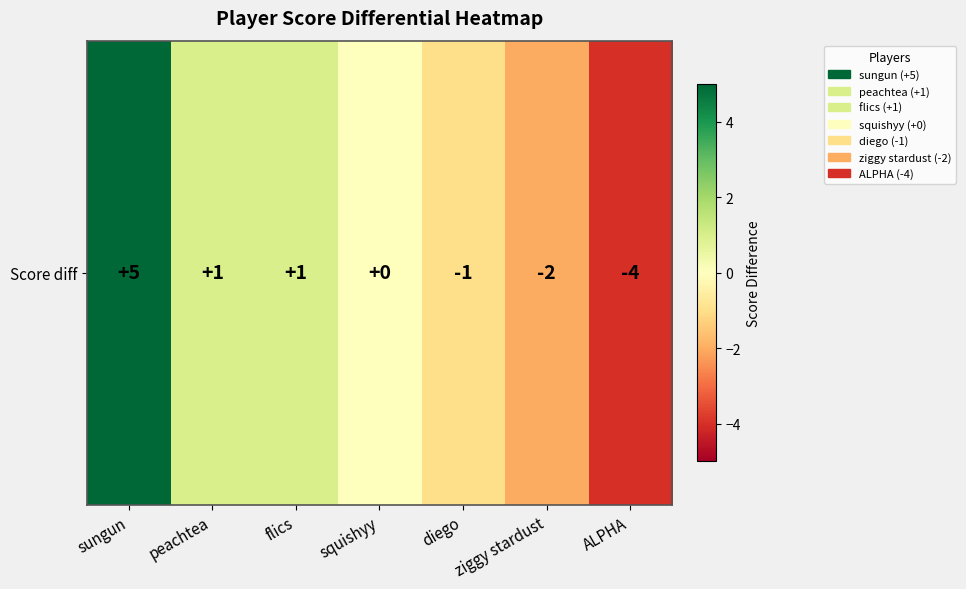

List the labels in order of value, largest first.

sungun, peachtea, flics, squishyy, diego, ziggy stardust, ALPHA